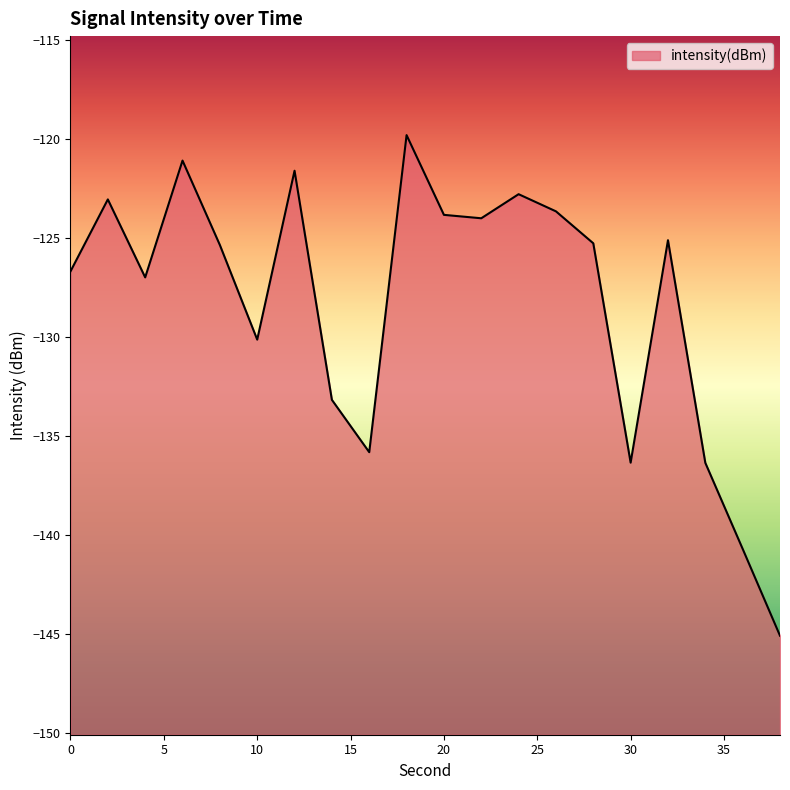

At which label does the data first exceed -125?

2